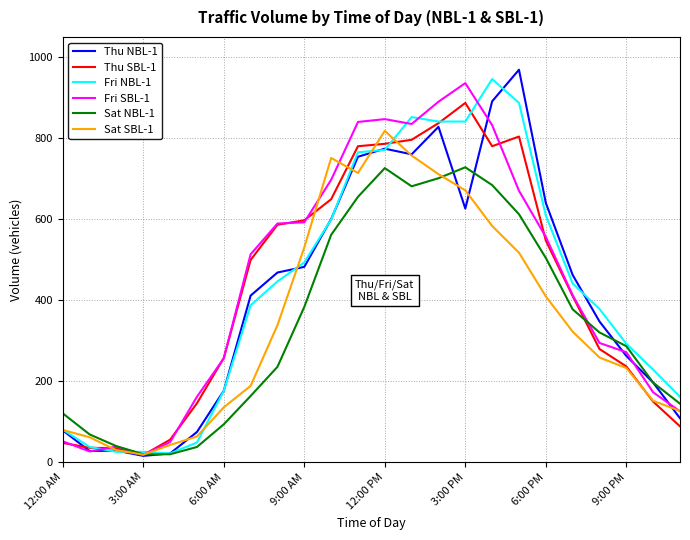

What is the greatest value displayed?

969